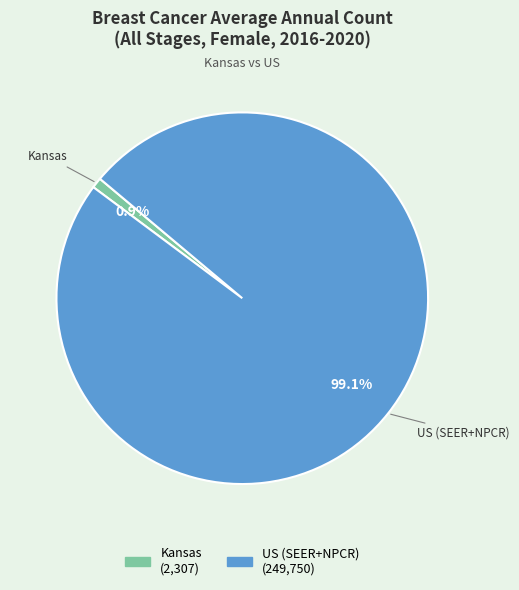

Which category has the smallest portion of the pie?

Kansas